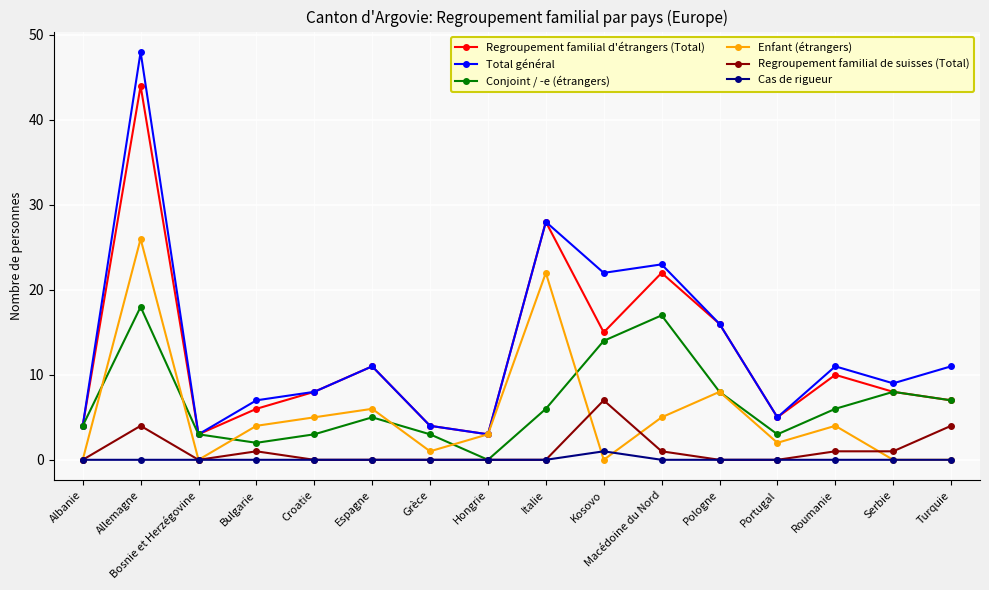

Which series has the largest total across all categories?

Total général